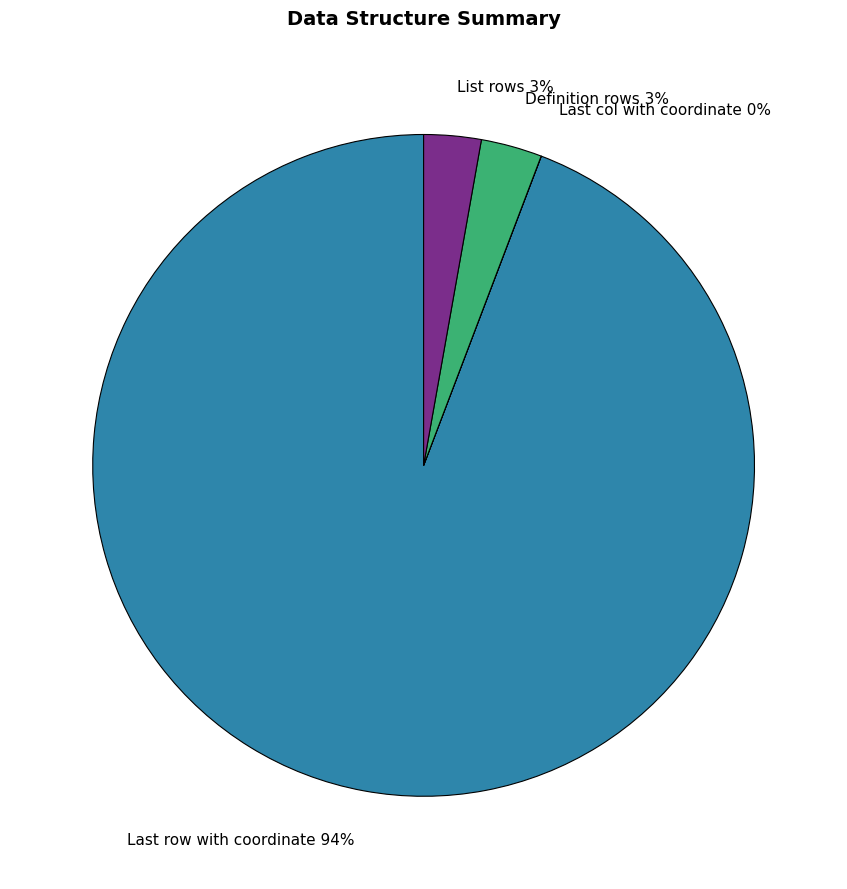

To the nearest percent, what percentage of the pie is List rows 3%?

3%